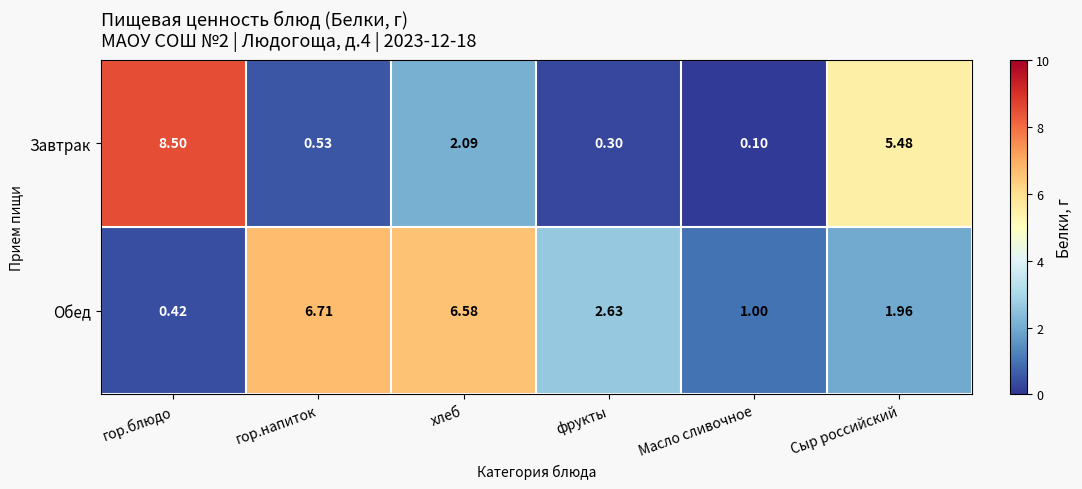

How many values in the Завтрак series exceed 2?

3